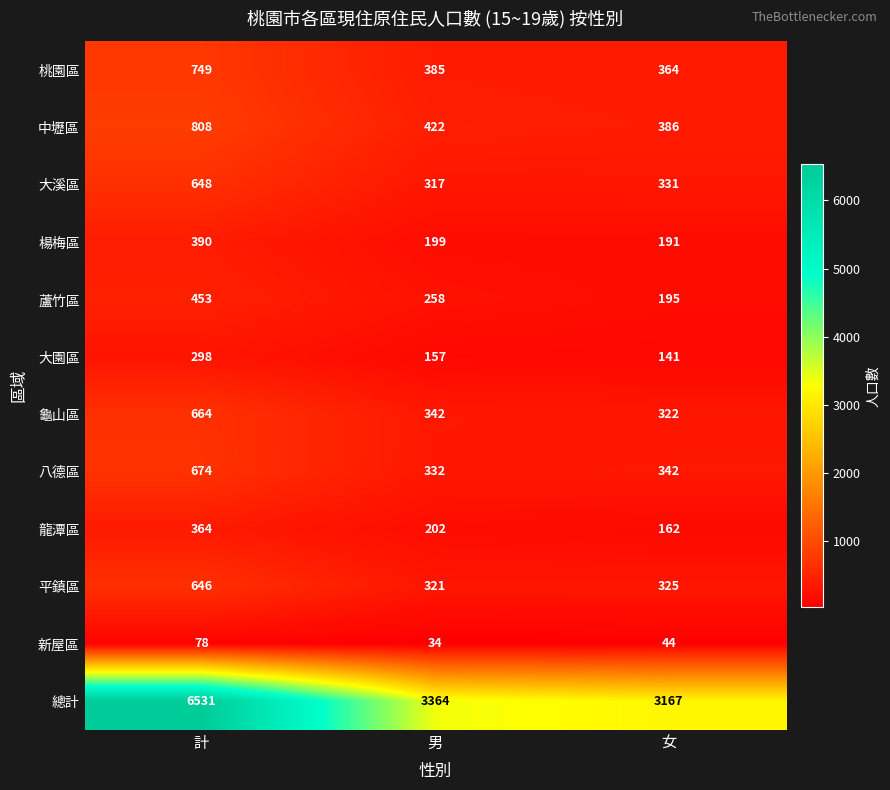

List the series in order of their peak value, lowest first.

新屋區, 大園區, 龍潭區, 楊梅區, 蘆竹區, 平鎮區, 大溪區, 龜山區, 八德區, 桃園區, 中壢區, 總計